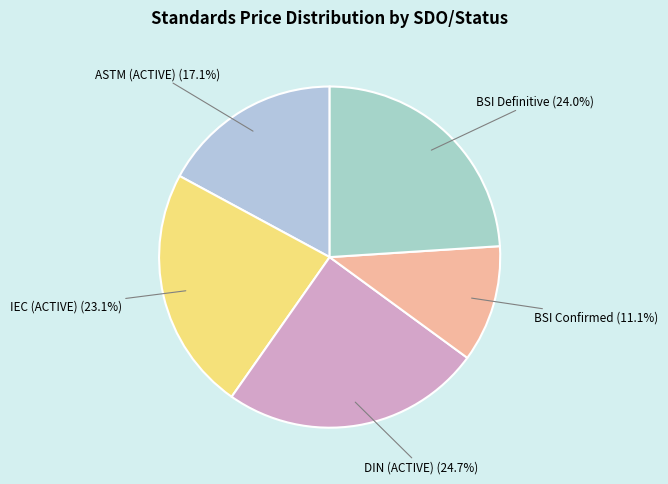

To the nearest percent, what is the difference between the BSI Confirmed and BSI Definitive slice percentages?

13%